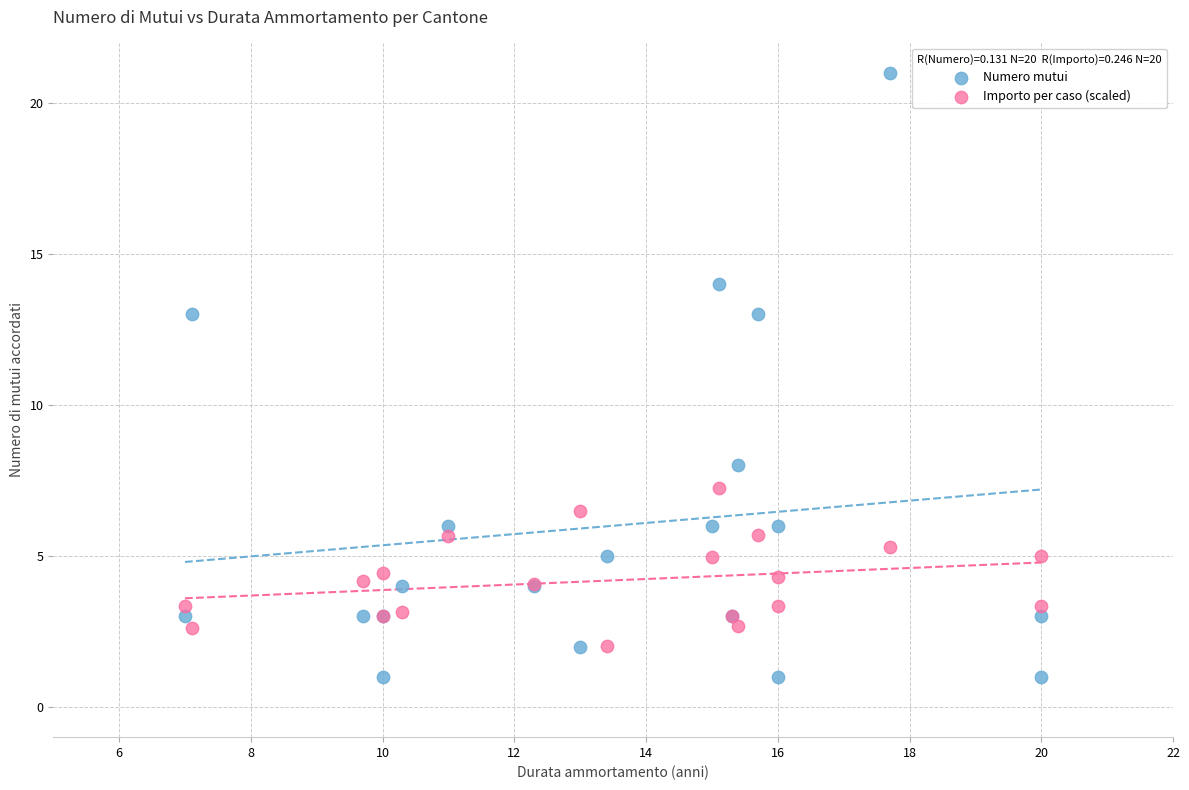

What are all the series names shown in the legend?

Numero mutui, Importo per caso (scaled)